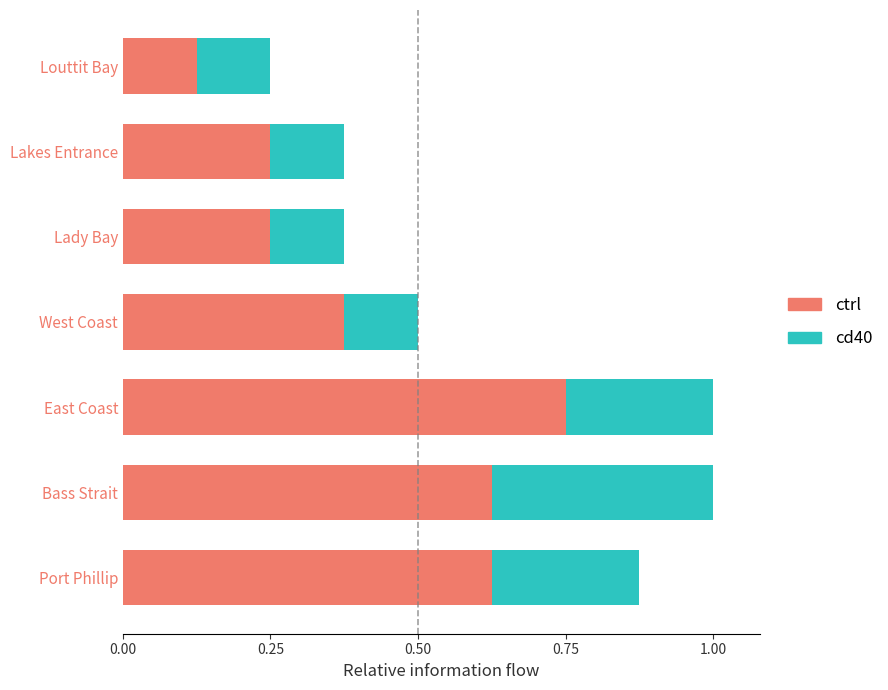

What is the sum of all ctrl values?

3.0